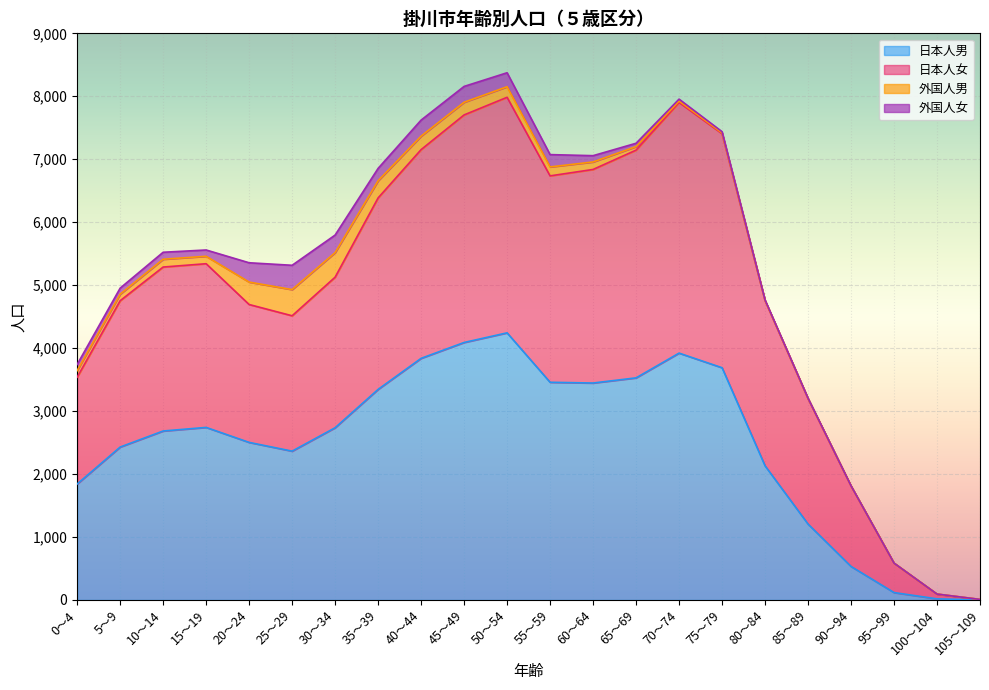

The value of 日本人男 at 85～89 is 1206. True or false?

True